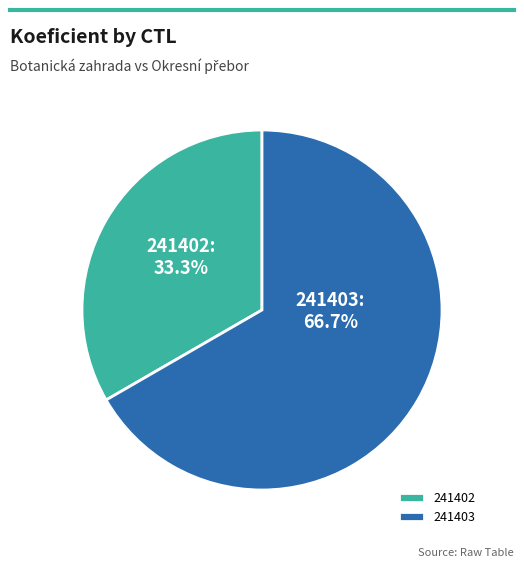

Does 241402 account for over 50% of the chart?

No